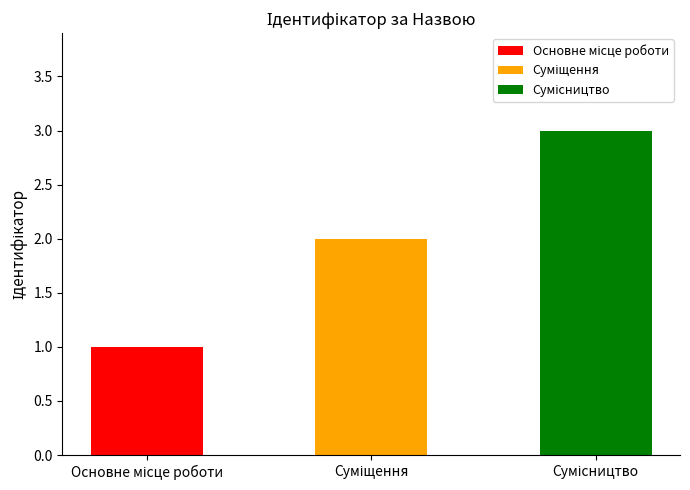

Reading right to left, what are all the values shown in this chart?

3	2	1